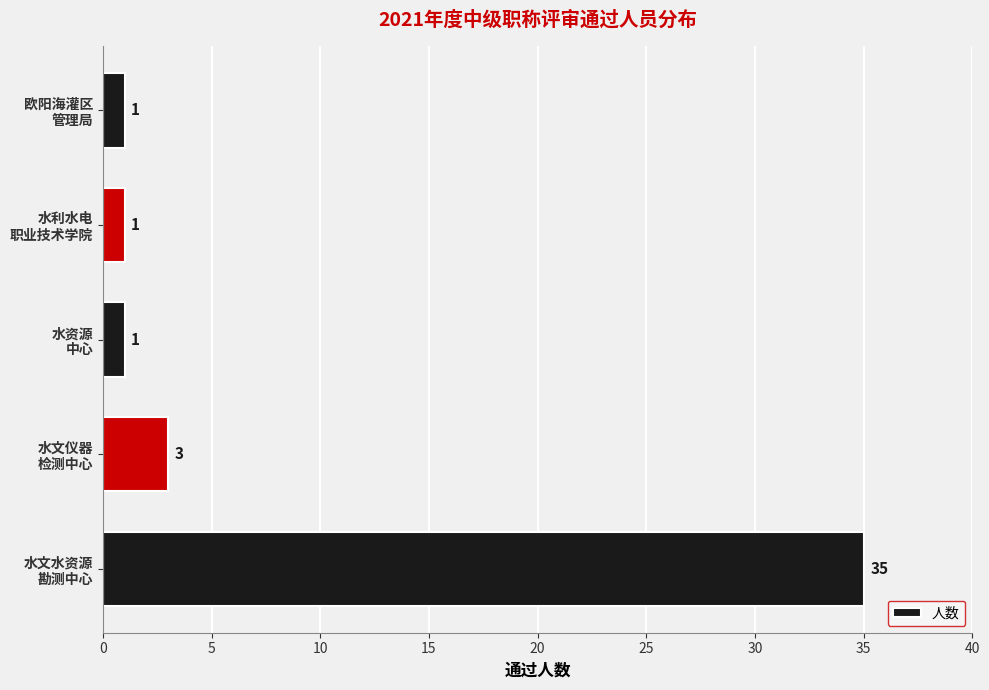

What is the greatest value displayed?

35